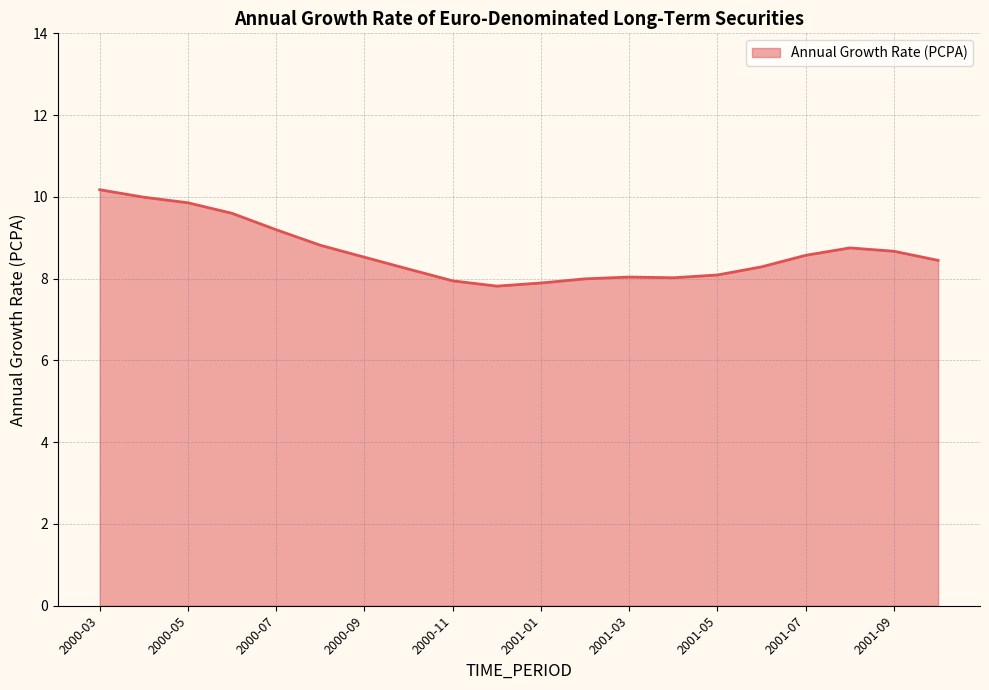

What is the smallest value displayed?

7.8